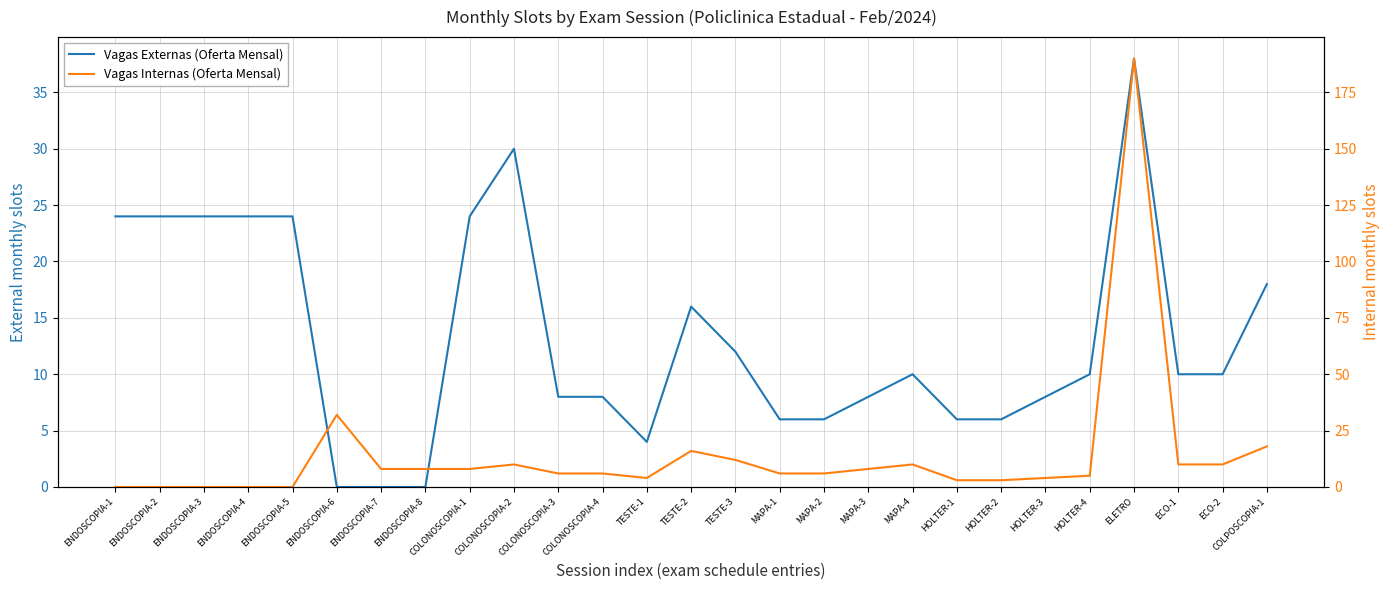

What is the approximate value of Vagas Externas (Oferta Mensal) at MAPA-3, to the nearest 5?

10